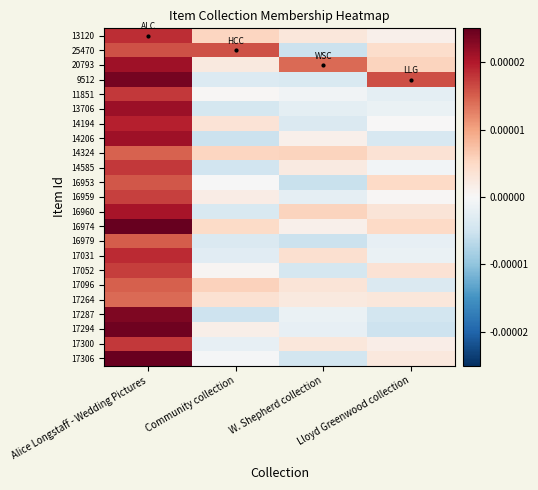

Count the number of data series in this chart.

23